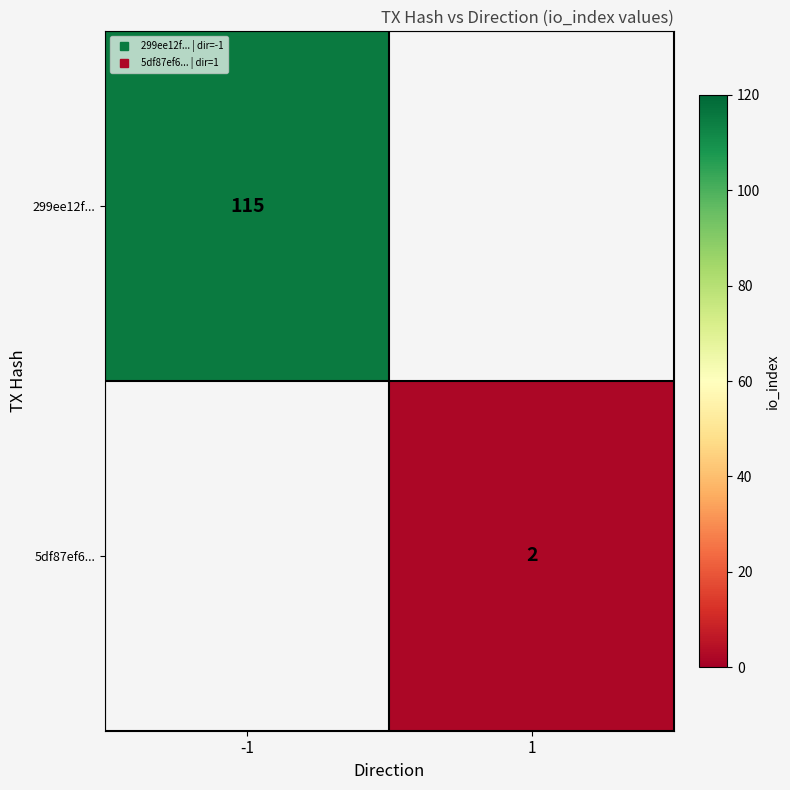

Count the number of data series in this chart.

2